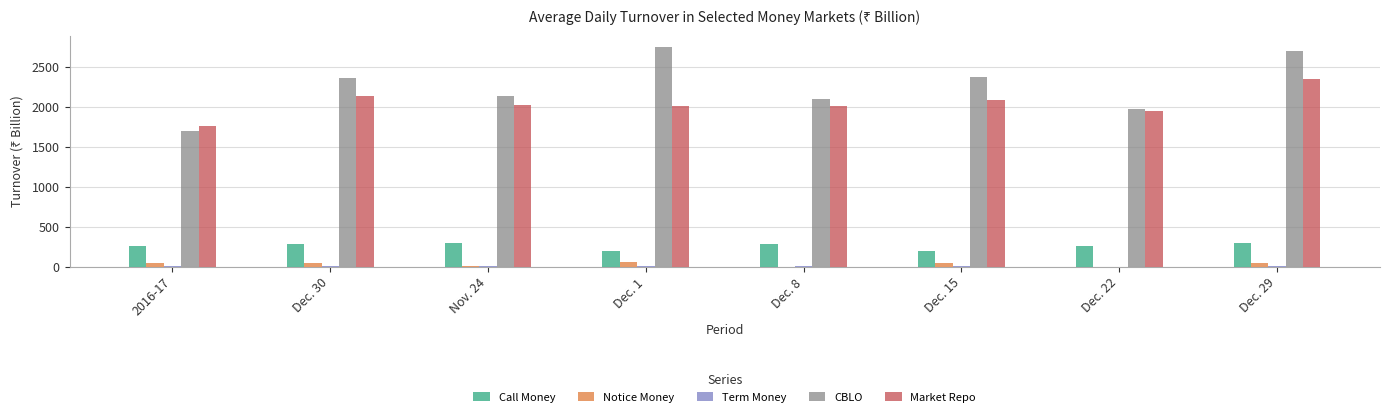

Between Dec. 1 and Dec. 29, which series saw the biggest shift?

Market Repo